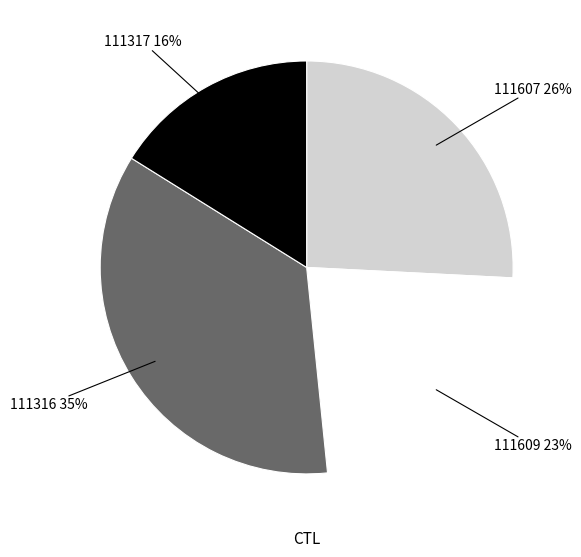

Which slice is the largest?

111316